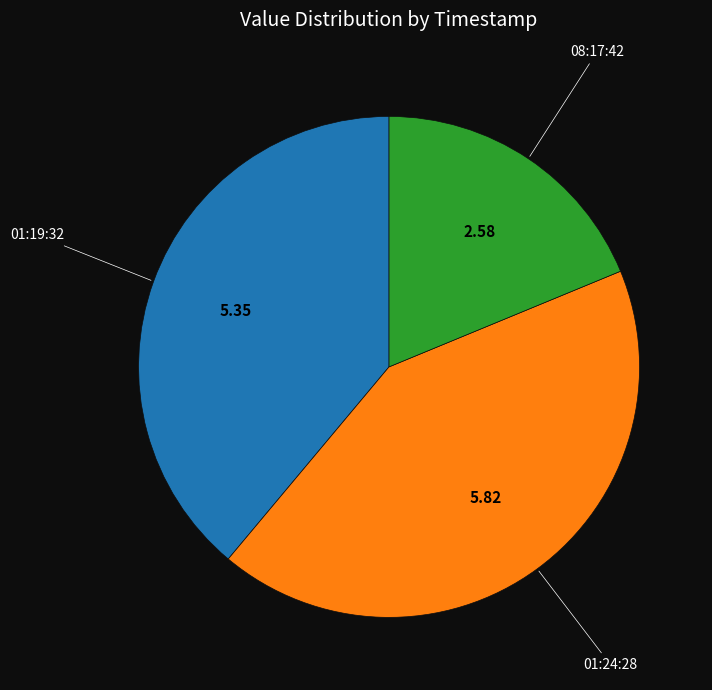

Rank the categories by value from highest to lowest.

01:24:28, 01:19:32, 08:17:42